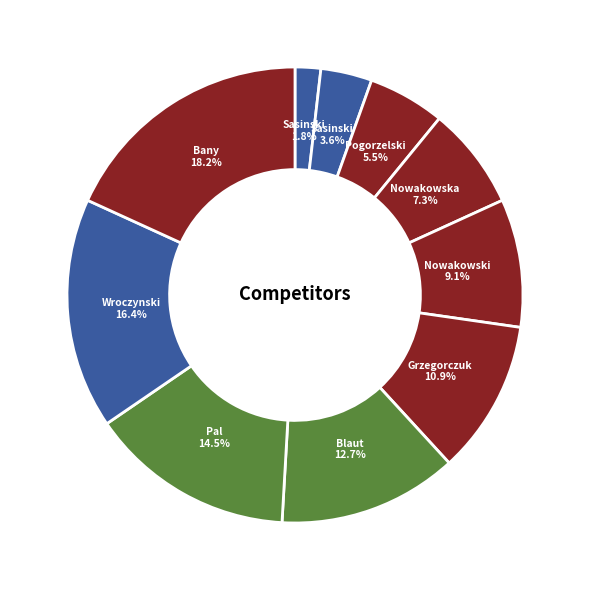

How many slices are in this pie chart?

10